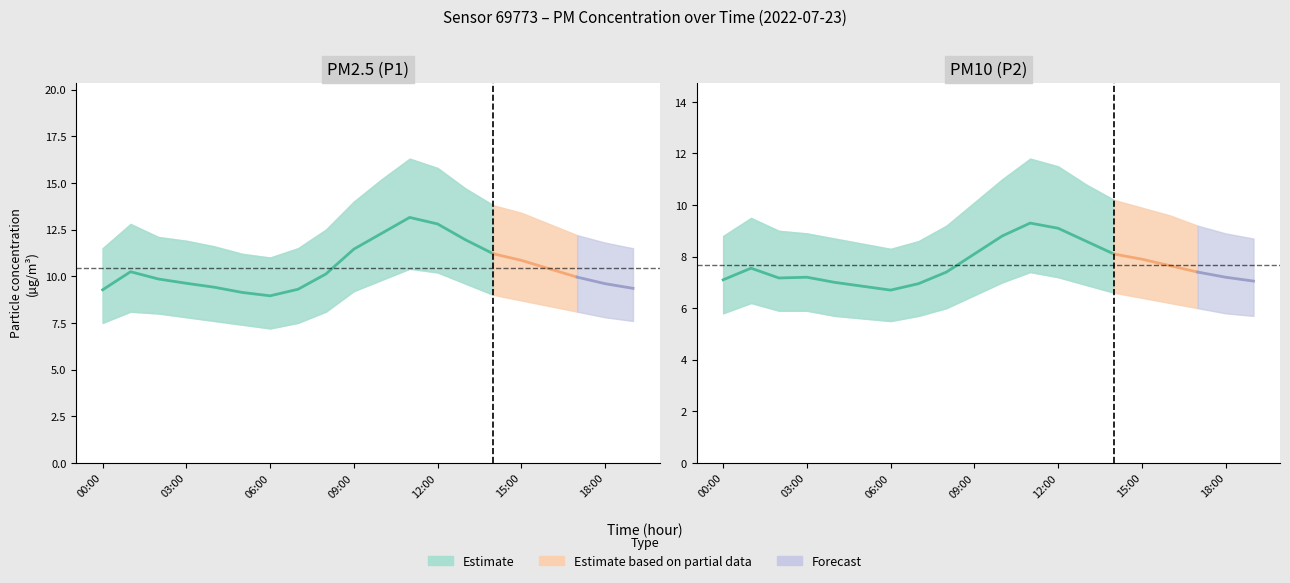

Reading right to left, what are all the values shown in this chart?

P1: 9.3	9.6	9.9	10.4	10.8	11.2	11.9	12.8	13.2	12.3	11.4	10.1	9.3	8.9	9.1	9.4	9.6	9.8	10.2	9.3
P1_upper: 11.5	11.8	12.2	12.8	13.4	13.8	14.7	15.8	16.3	15.2	14.0	12.5	11.5	11.0	11.2	11.6	11.9	12.1	12.8	11.5
P1_lower: 7.6	7.8	8.1	8.4	8.7	9.0	9.6	10.2	10.4	9.8	9.2	8.1	7.5	7.2	7.4	7.6	7.8	8.0	8.1	7.5
P2: 7.0	7.2	7.4	7.7	7.9	8.1	8.6	9.1	9.3	8.8	8.1	7.4	7.0	6.7	6.8	7.0	7.2	7.2	7.5	7.1
P2_upper: 8.7	8.9	9.2	9.6	9.9	10.2	10.8	11.5	11.8	11.0	10.1	9.2	8.6	8.3	8.5	8.7	8.9	9.0	9.5	8.8
P2_lower: 5.7	5.8	6.0	6.2	6.4	6.6	6.9	7.2	7.4	7.0	6.5	6.0	5.7	5.5	5.6	5.7	5.9	5.9	6.2	5.8